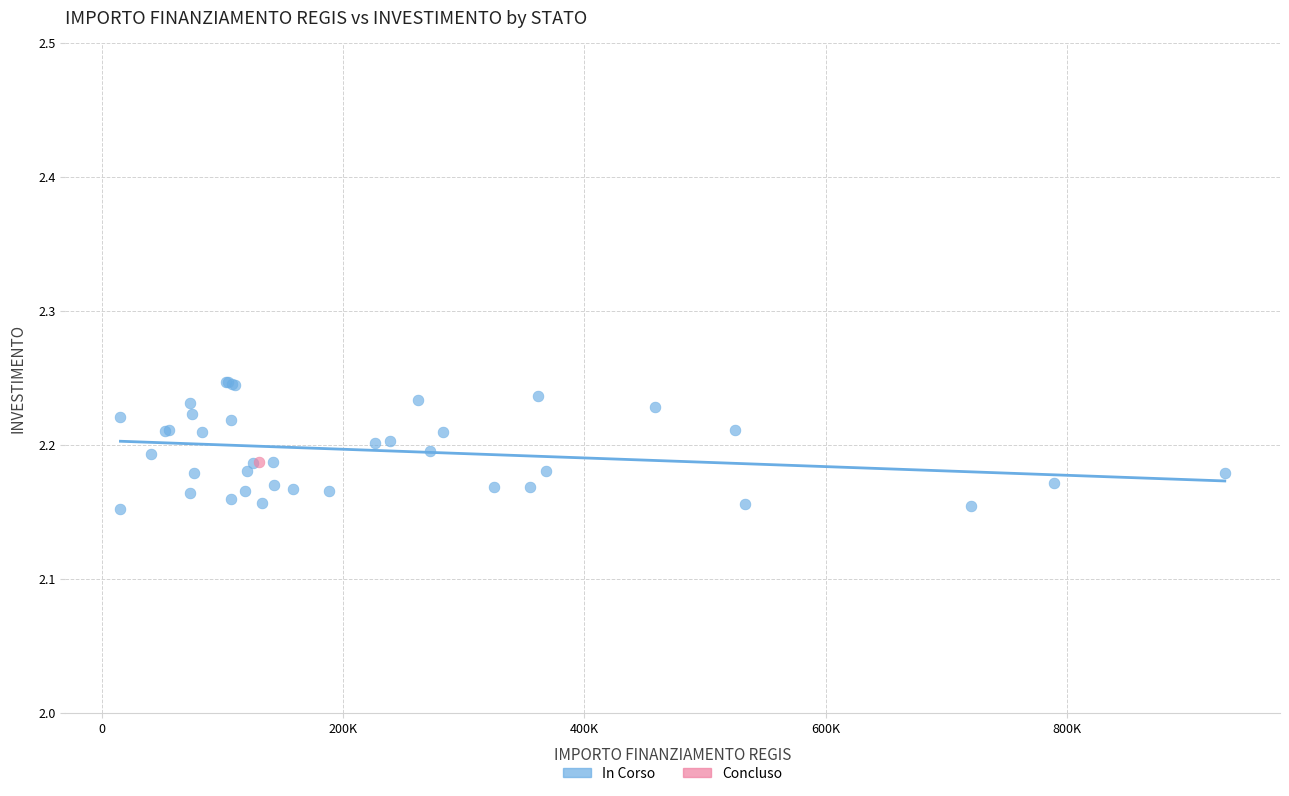

What are all the series names shown in the legend?

In Corso, Concluso